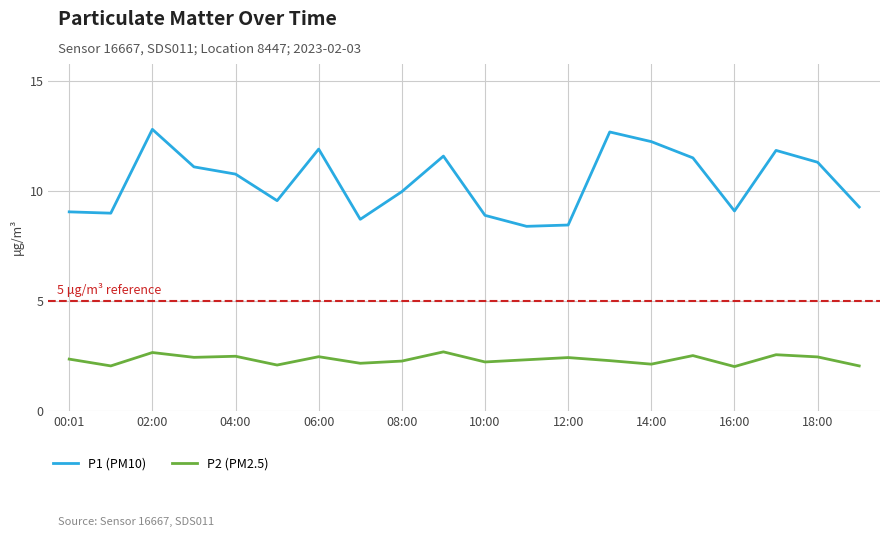

Which series has the largest range (max minus min)?

P1 (PM10)